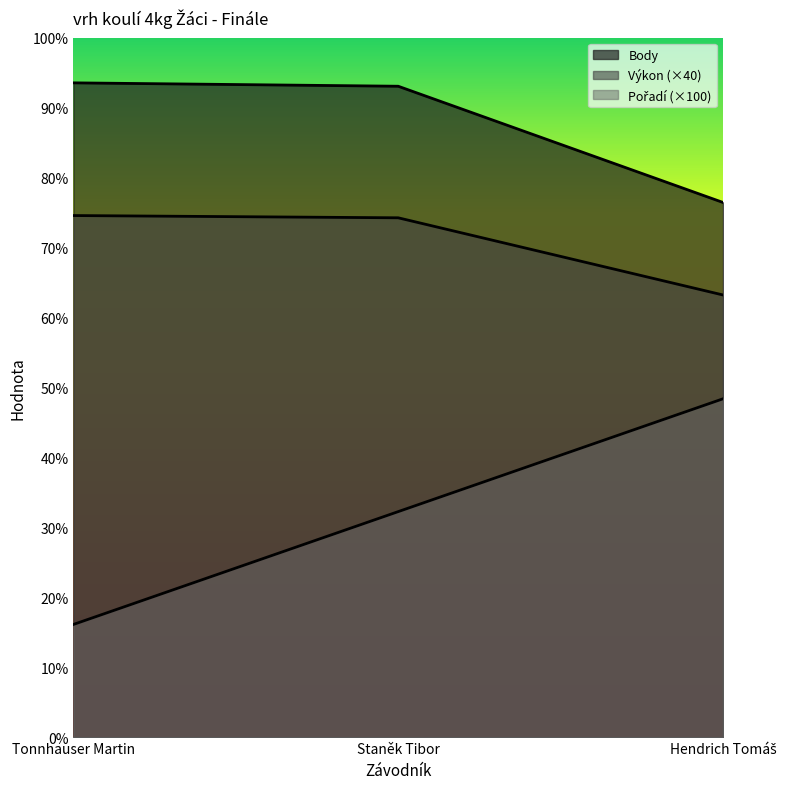

What is the difference between the maximum and minimum values in the Body series?

106.0